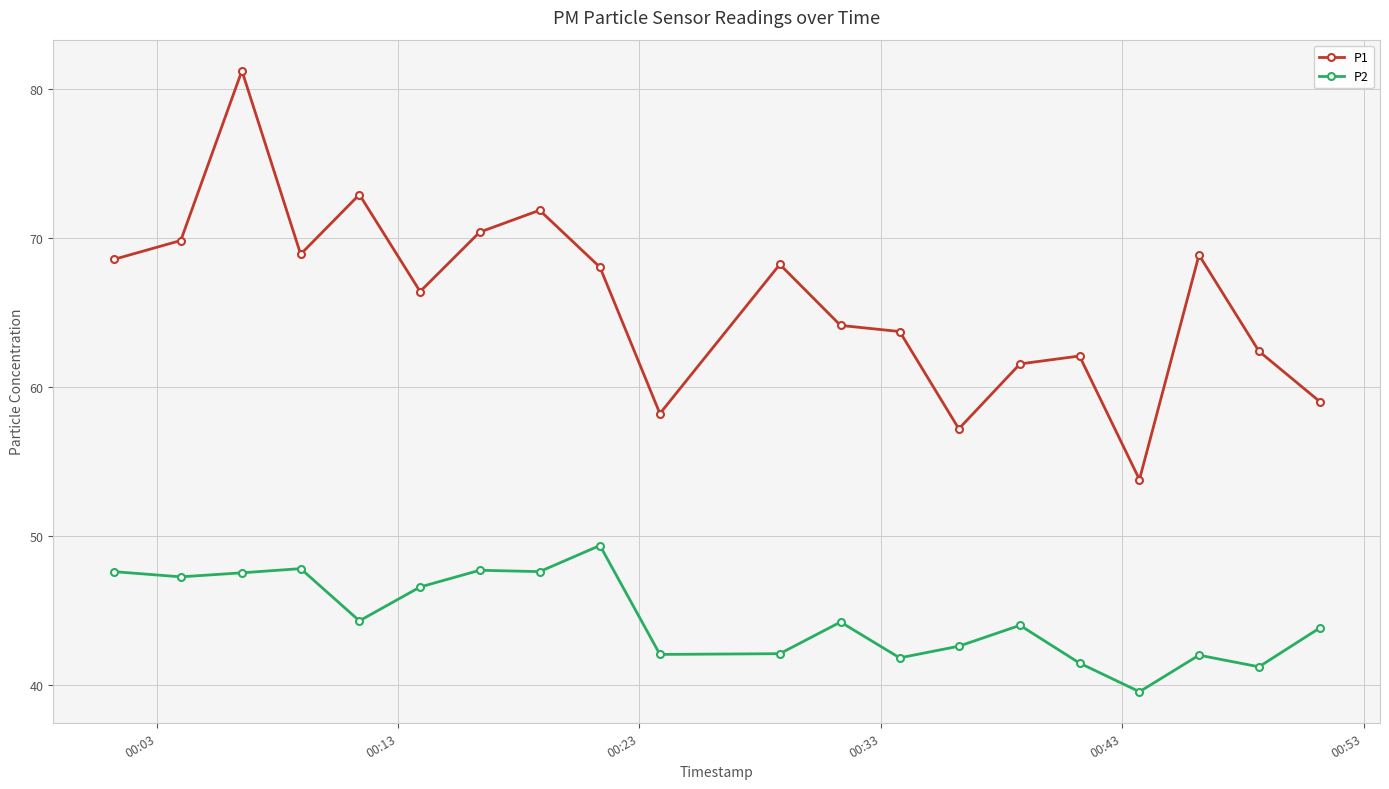

How many interior local peaks does the P1 series have?

6